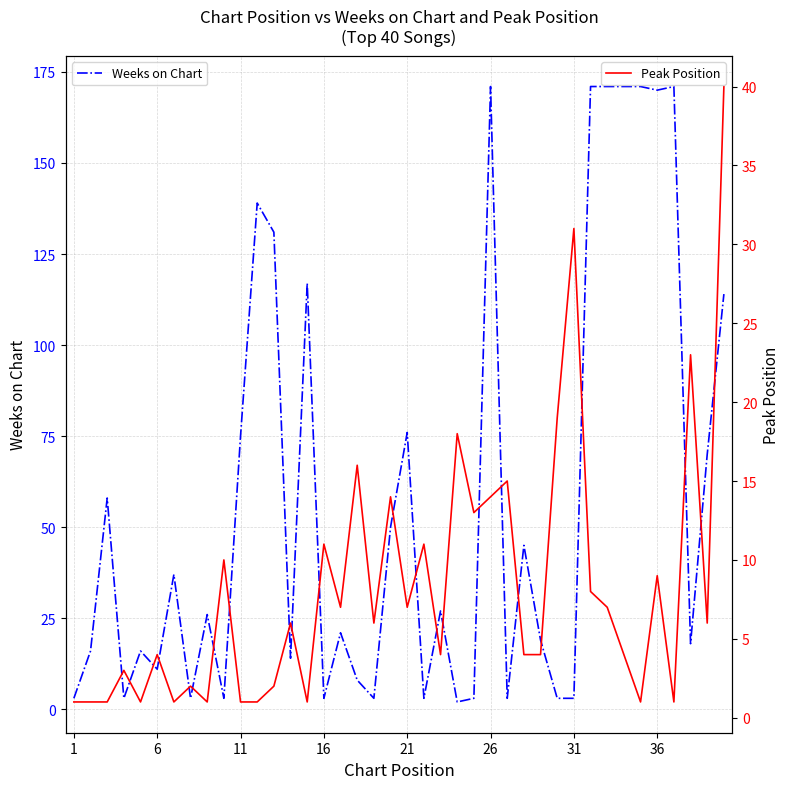

Reading right to left, what are all the values shown in this chart?

Weeks on Chart: 114	70	18	171	170	171	171	171	171	3	3	19	45	3	171	3	2	27	3	76	50	3	8	21	3	117	14	131	139	75	3	26	3	37	11	16	3	58	16	3
Peak Position: 40	6	23	1	9	1	4	7	8	31	19	4	4	15	14	13	18	4	11	7	14	6	16	7	11	1	6	2	1	1	10	1	2	1	4	1	3	1	1	1